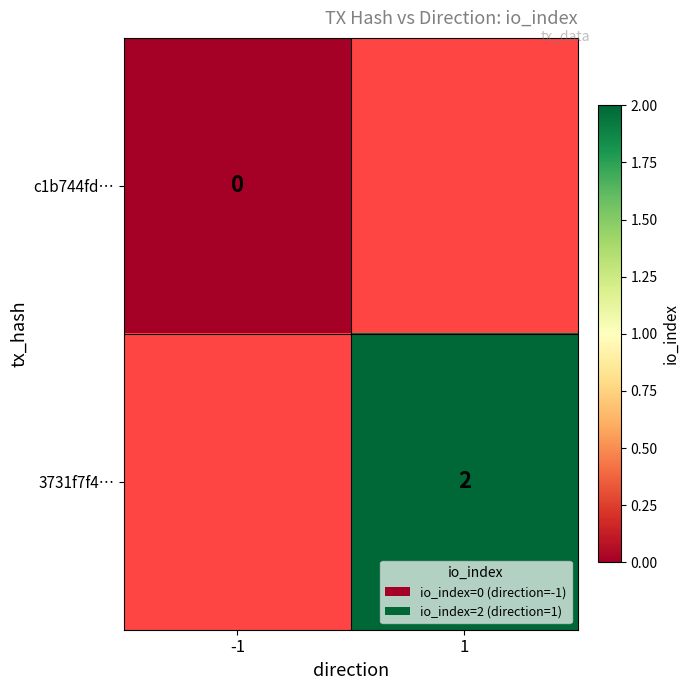

At how many categories does at least one series exceed 0?

1